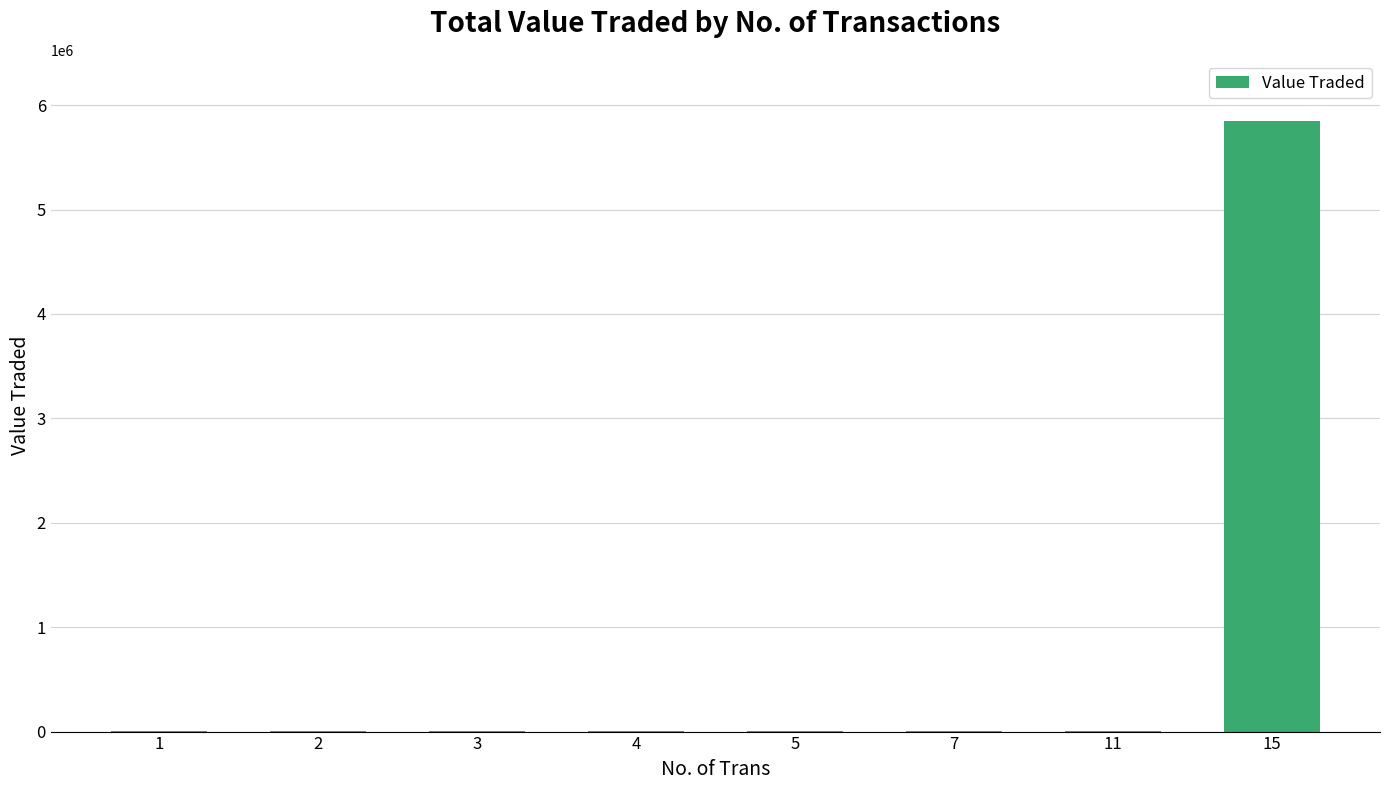

What is the sum of all values?

5874401